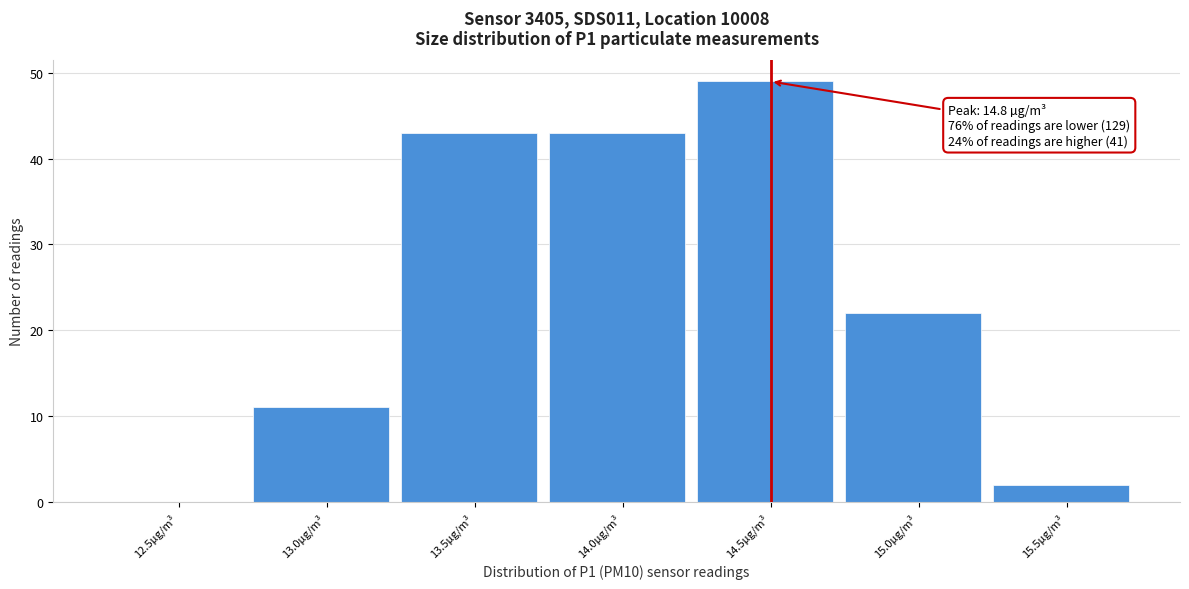

Reading left to right, extract all data points from this chart.

12.5µg/m³=0	13.0µg/m³=11	13.5µg/m³=43	14.0µg/m³=43	14.5µg/m³=49	15.0µg/m³=22	15.5µg/m³=2